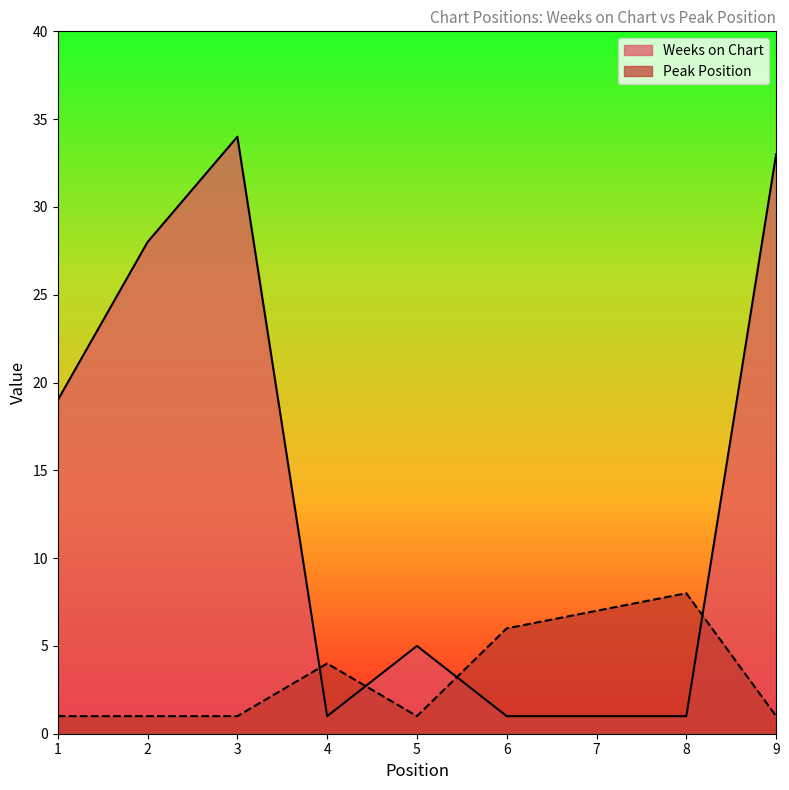

How many lines are shown in the chart?

2